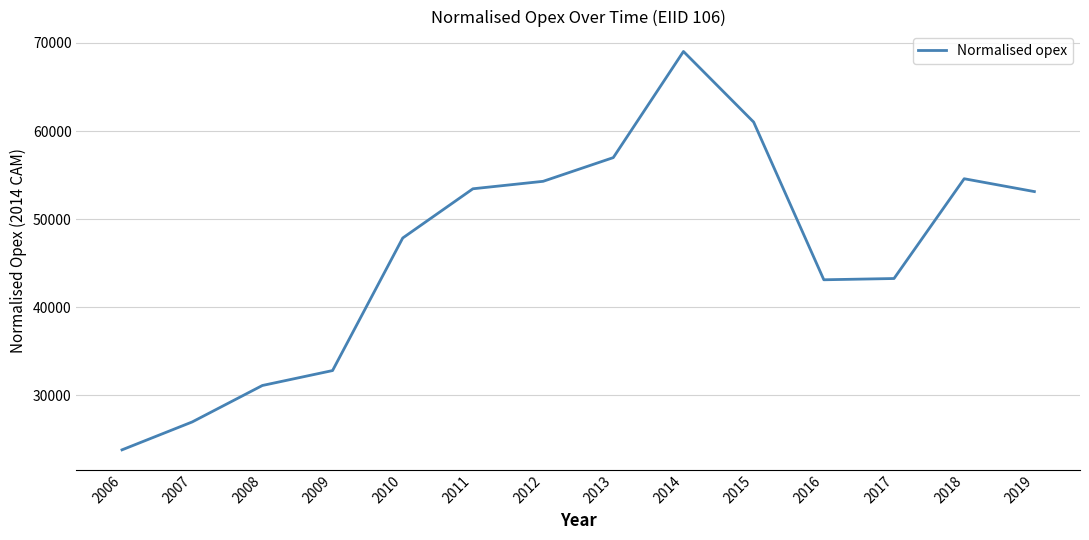

Where is the data nearest to the value 46420?

2010